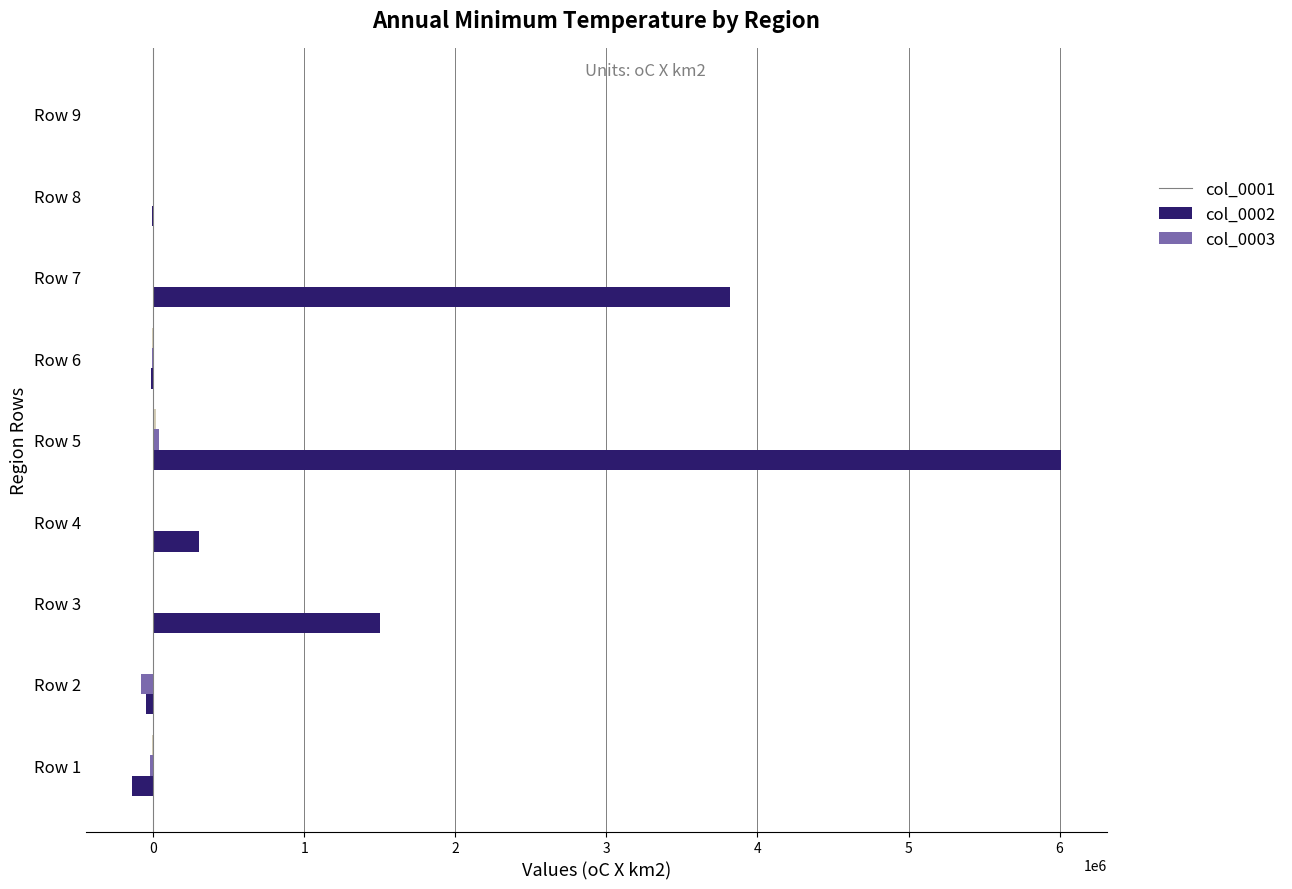

What is the sum of all col_0002 values?

-69777.5